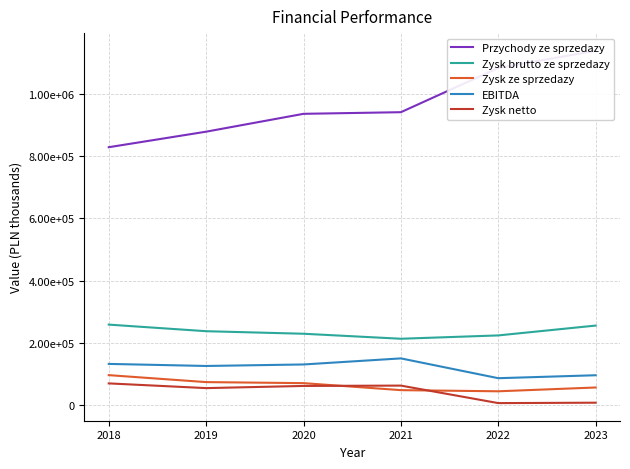

Reading left to right, list all the values displayed in this chart.

Przychody ze sprzedazy: 827802	877593	934850	940083	1081792	1137174
Zysk brutto ze sprzedazy: 258905	237762	229610	213577	224261	255828
Zysk ze sprzedazy: 96870	74534	71238	48740	45090	57270
EBITDA: 132907	126288	131100	150573	87067	96546
Zysk netto: 70405	55287	62237	63336	7205	8504